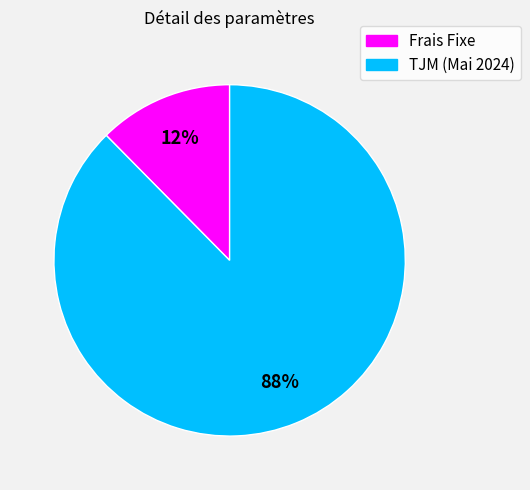

Is TJM (Mai 2024) the majority of the pie?

Yes